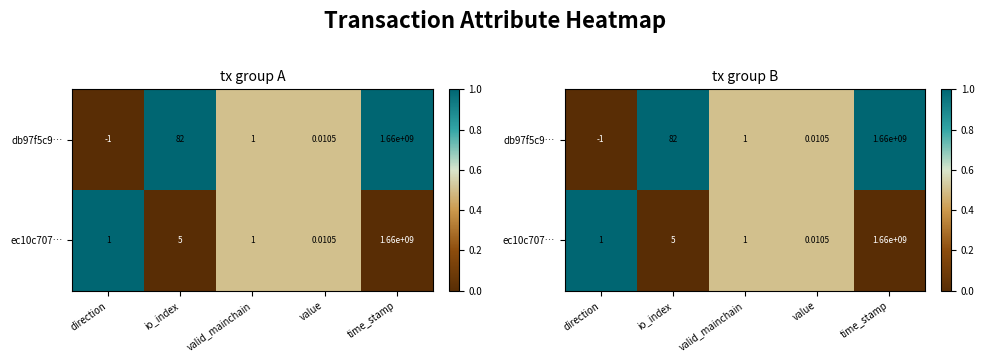

At how many categories does at least one series exceed 0?

5